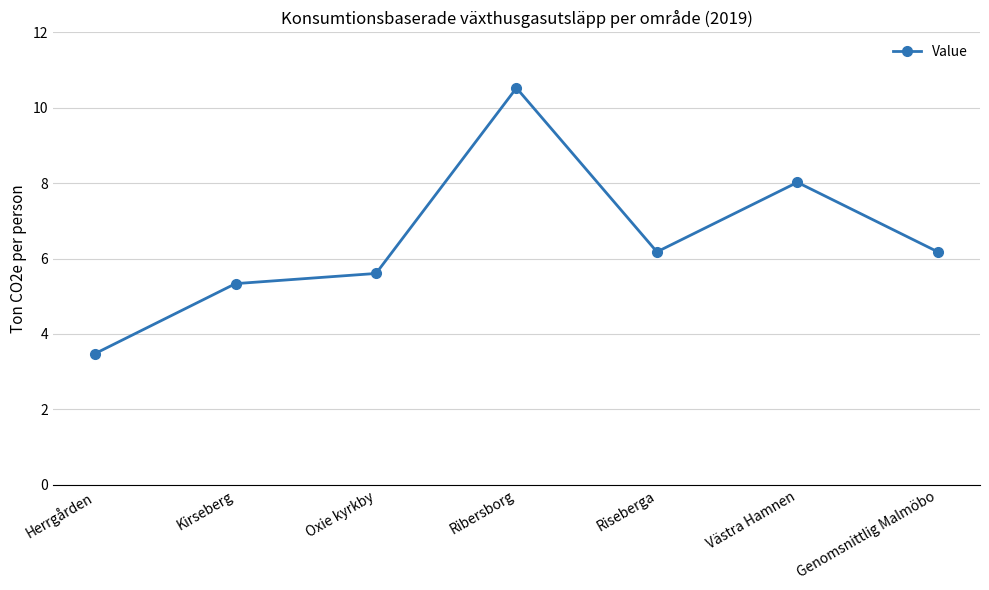

How many points are lower than both their immediate neighbors (excluding endpoints)?

1